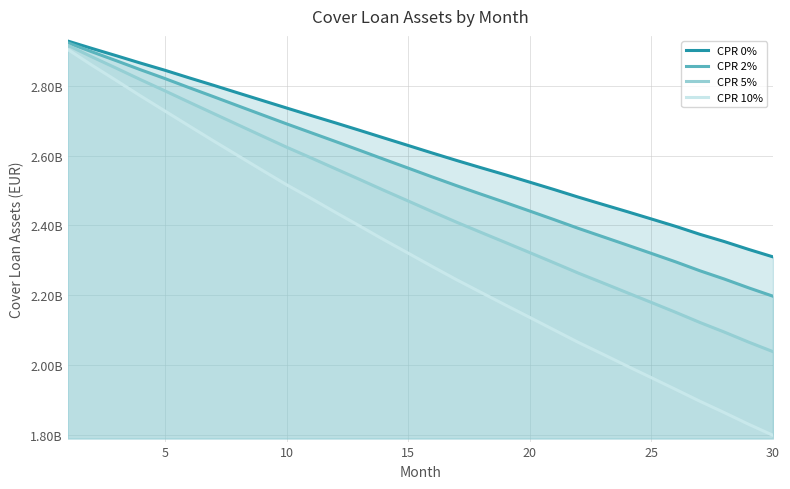

At which label is CPR 5% closest to 2477129116?

15